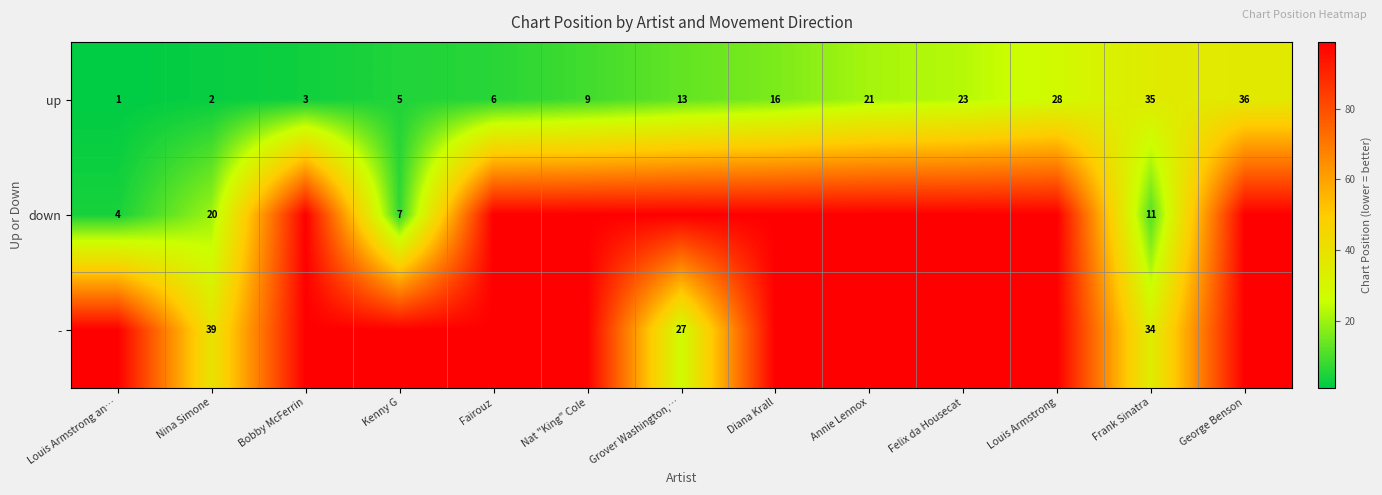

At which label does up reach its peak?

George Benson